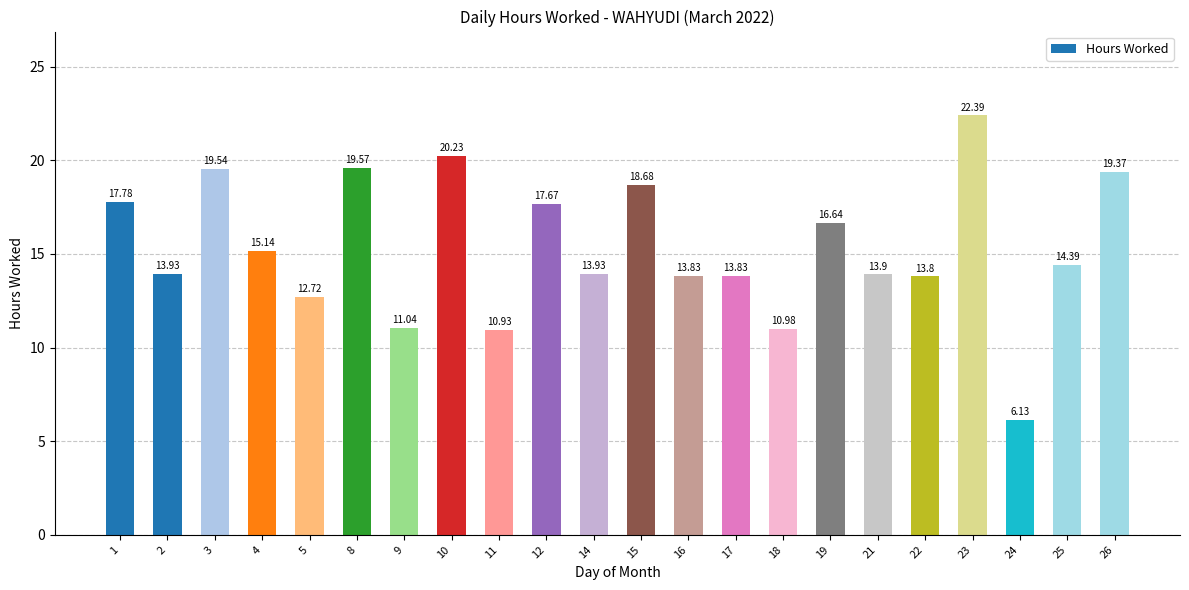

What is the greatest value displayed?

22.4